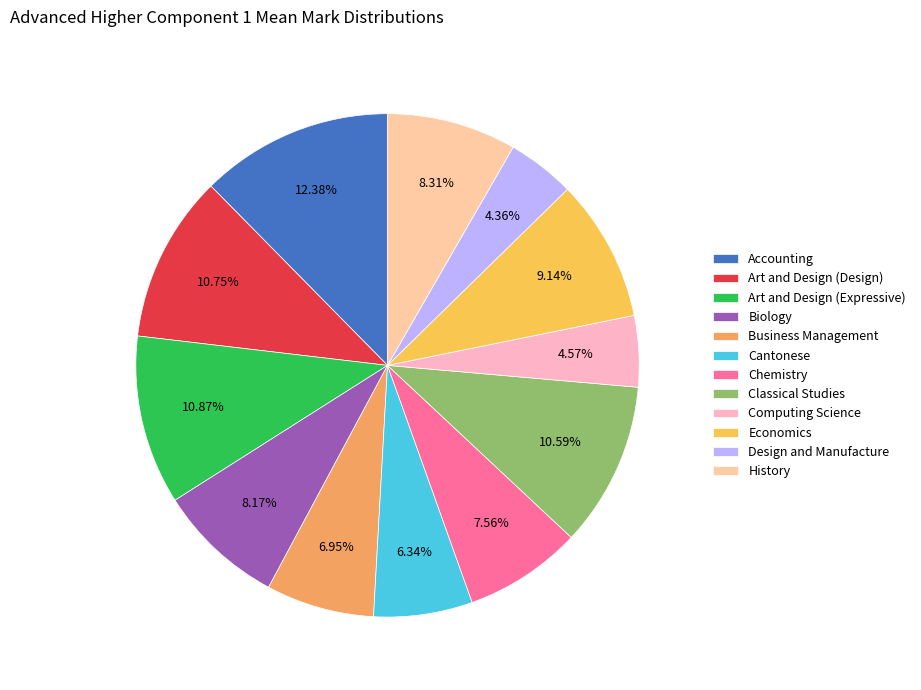

The Art and Design (Design) slice represents 22% of the pie. True or false?

False